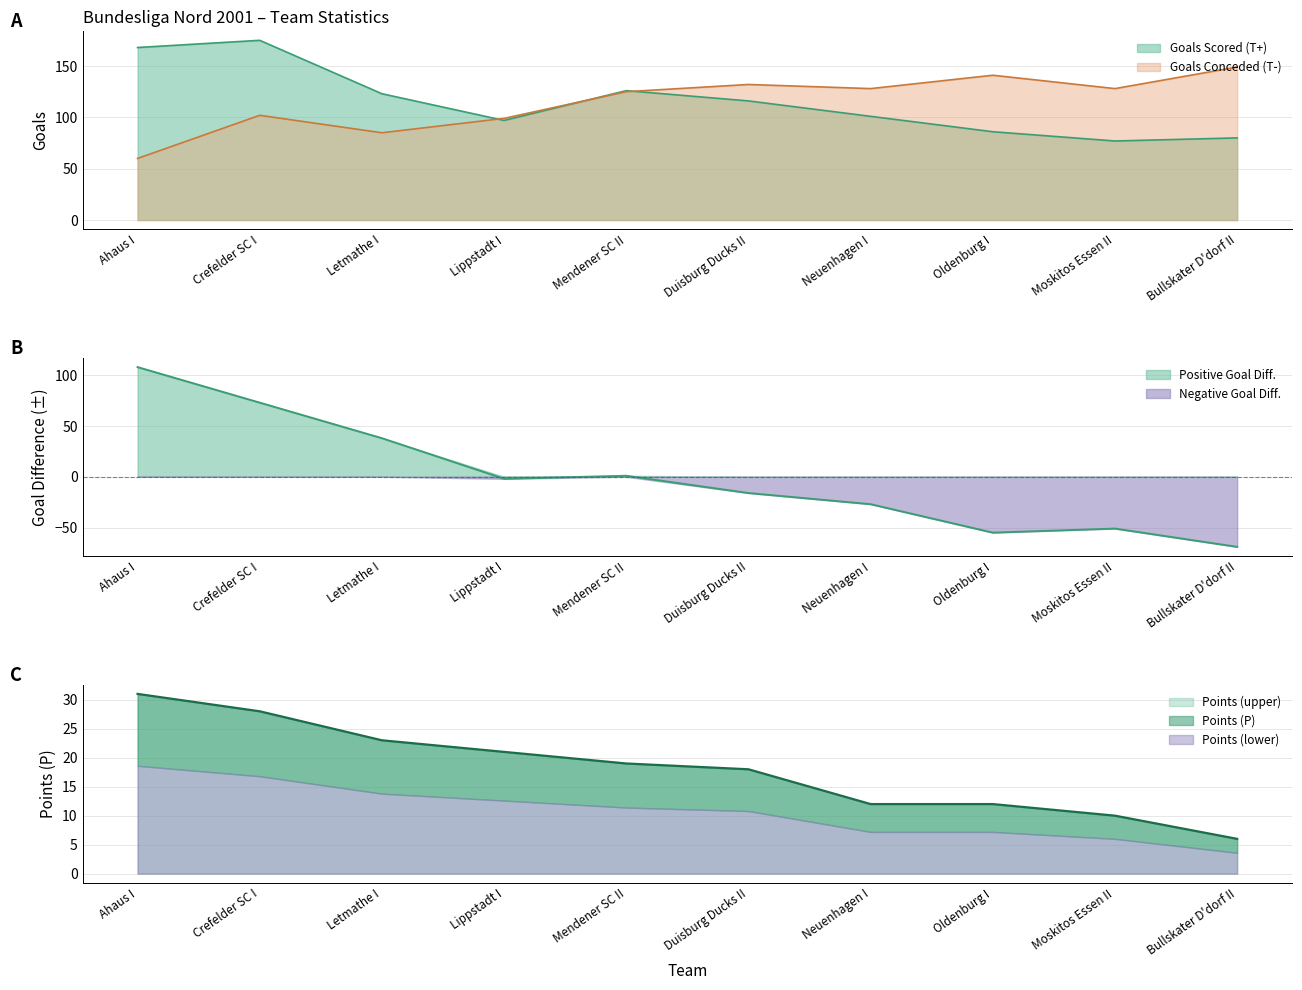

How many data points does each series have?

10